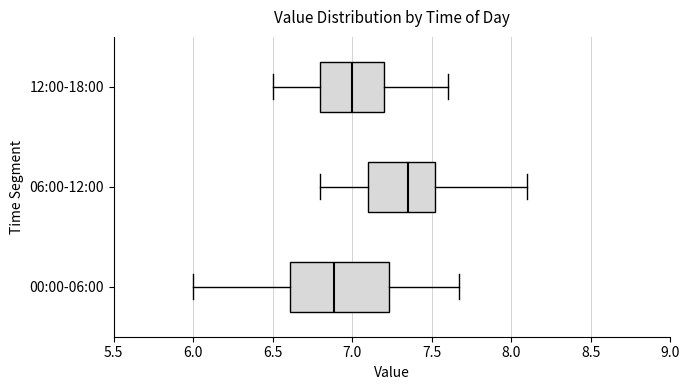

Where does the right whisker of the box for 00:00-06:00 end on the x-axis? The values are not printed on the chart, so give them approximately, as read against the axis.

7.65